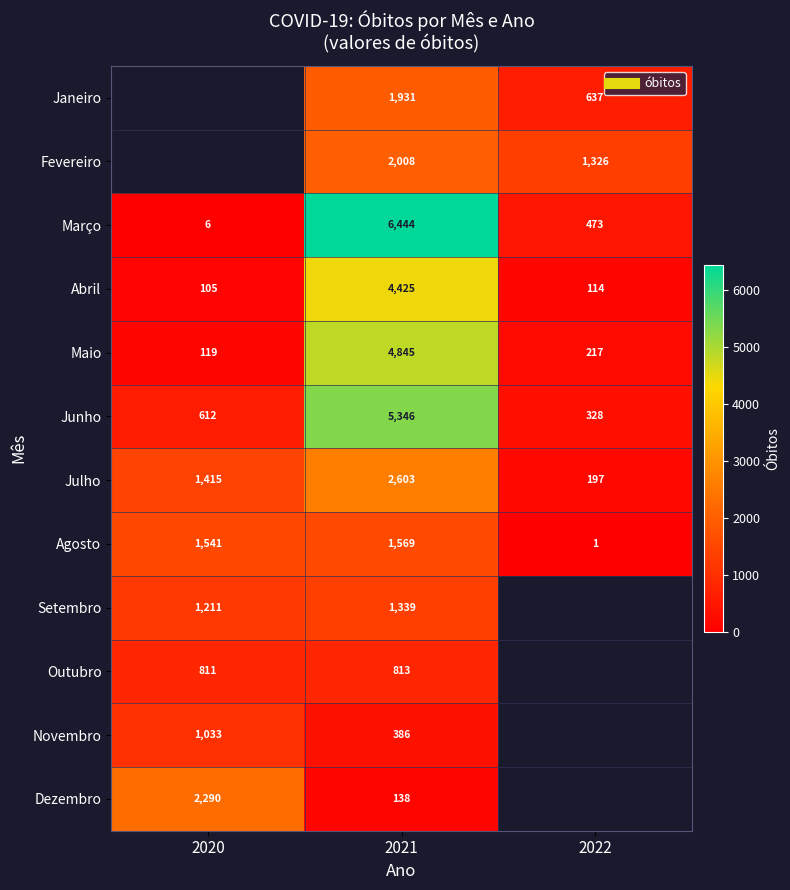

What is the difference between the maximum and minimum values in the Julho series?

2406.0